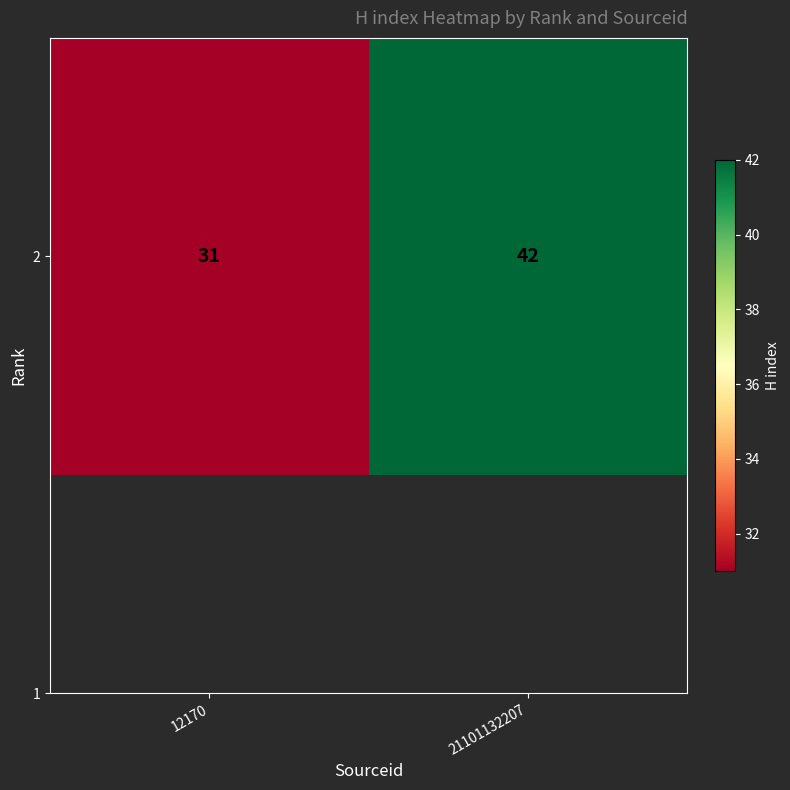

What is the difference between the maximum and minimum values?

11